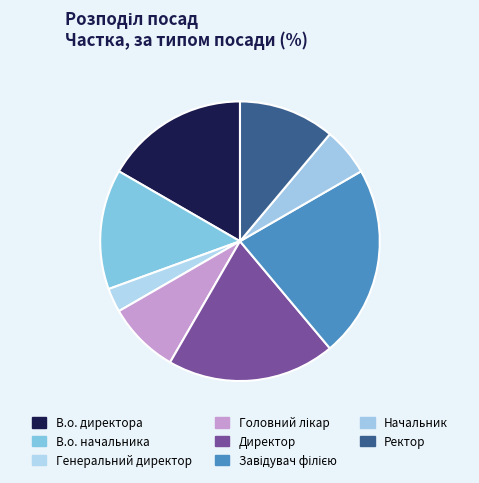

Count the number of slices in the pie.

8